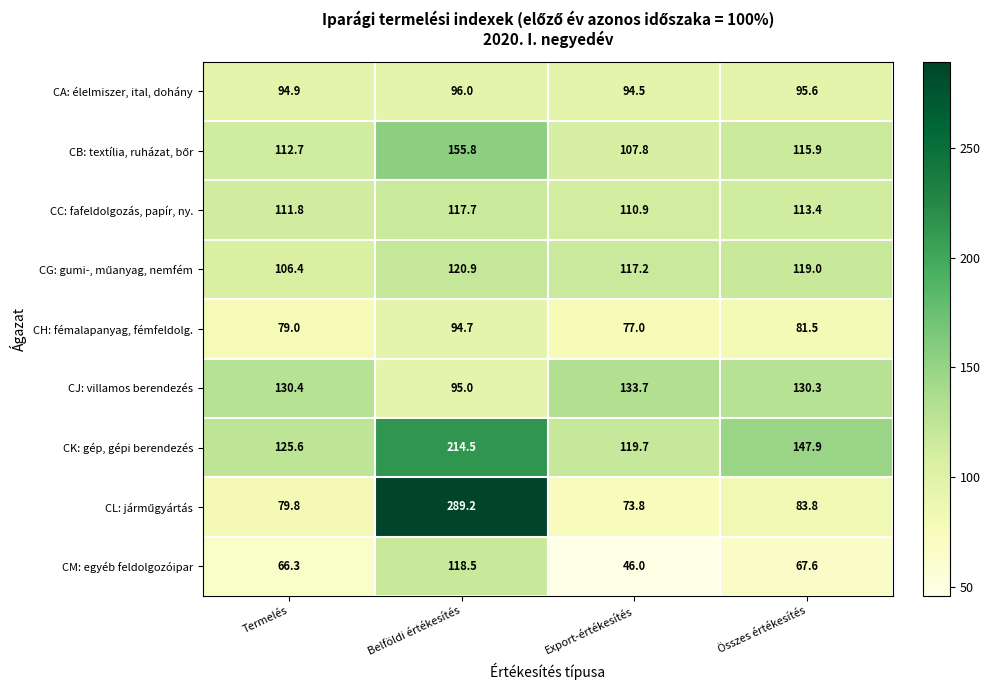

What is the difference between the maximum and minimum values in the CJ: villamos berendezés series?

38.7